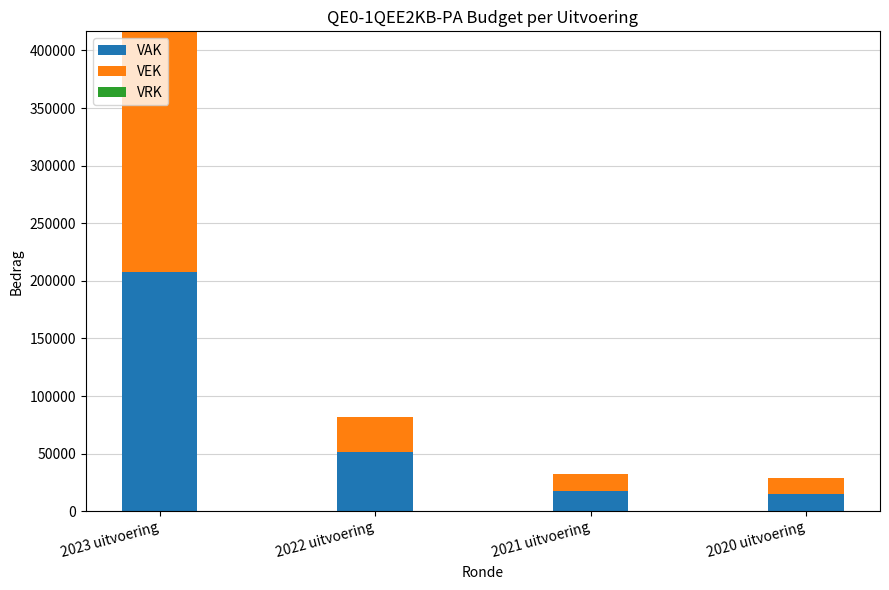

Reading right to left, list the values for the VAK series.

14592	17912	51412	207708